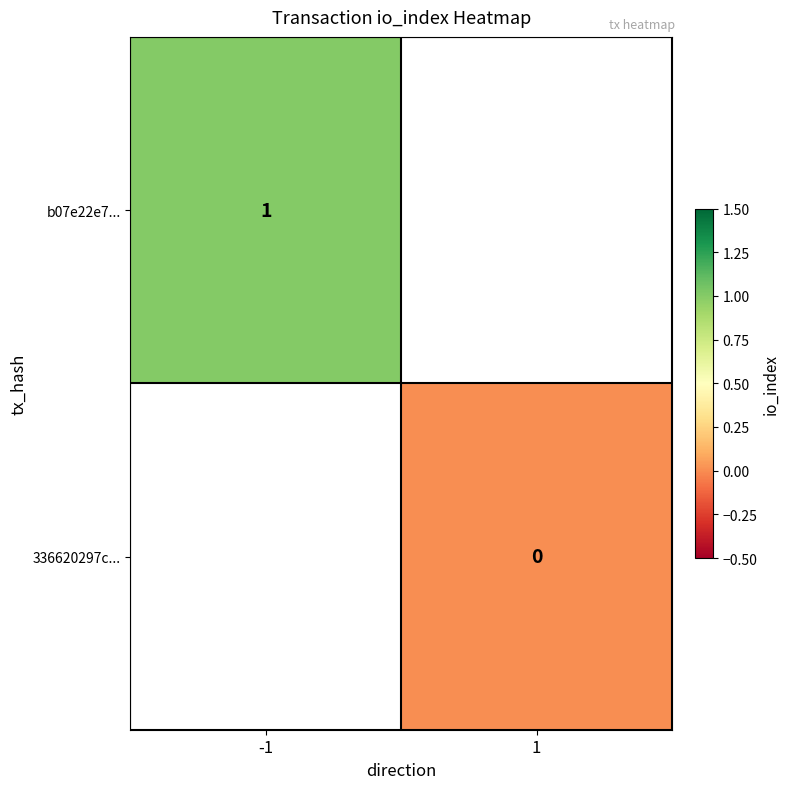

True or false: b07e22e7... has a value of 2 at -1.

False